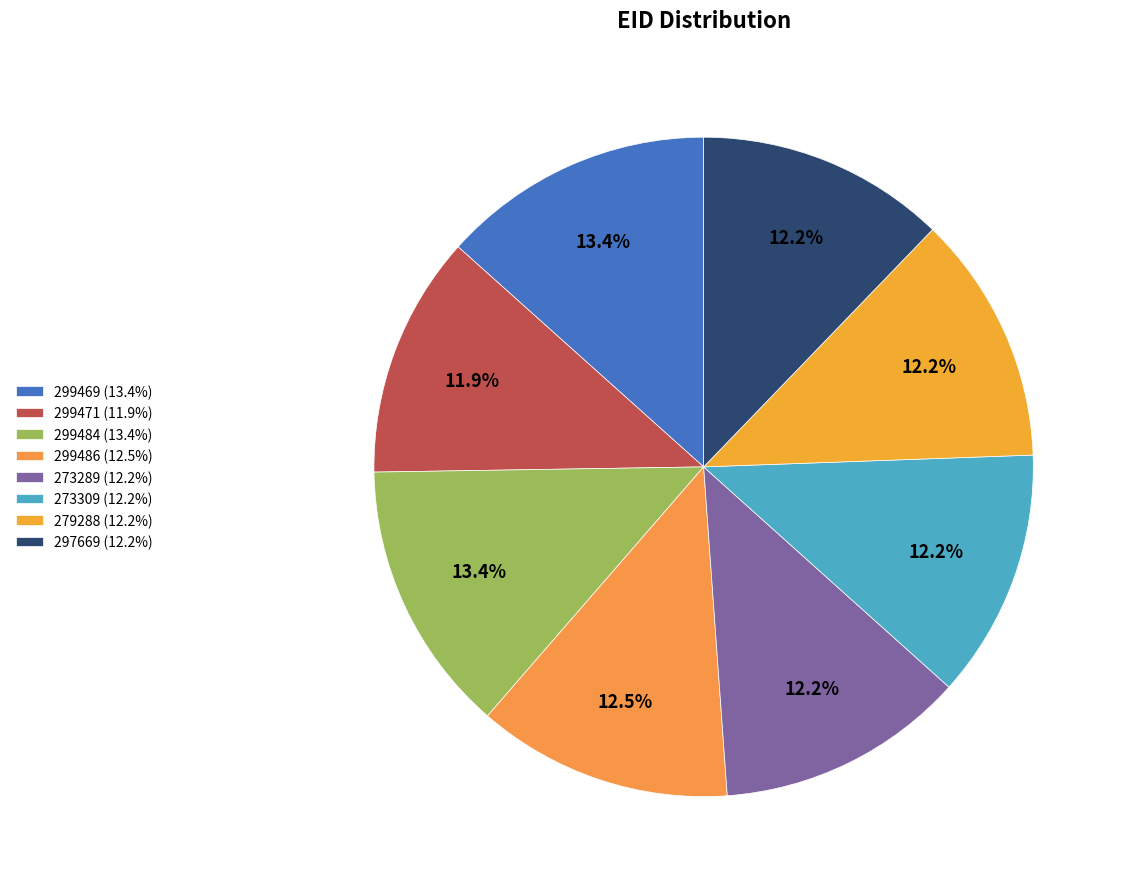

Approximately how many times larger is the value at 279288 compared to 273289?

1.0